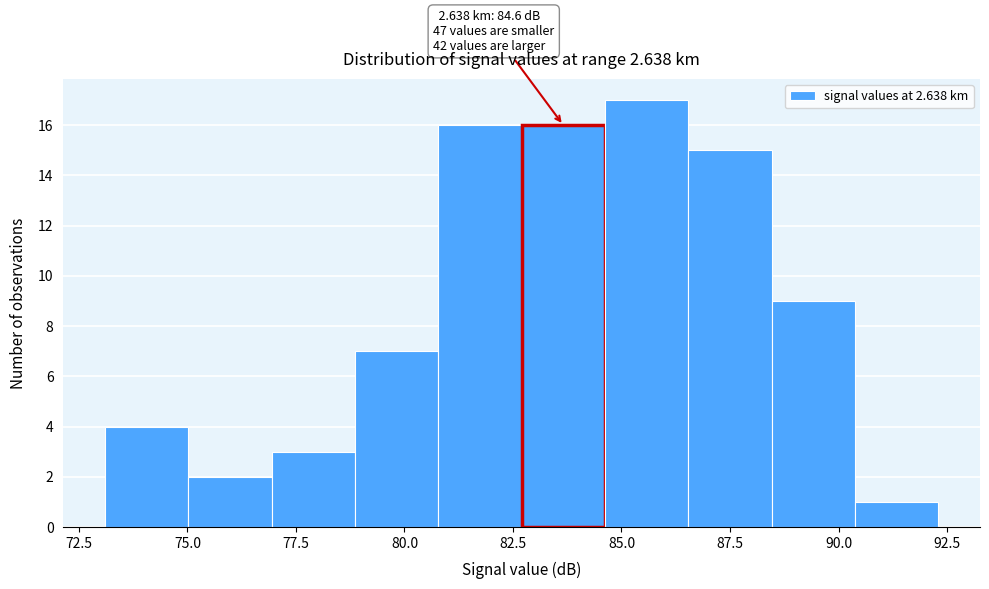

Read against the x-axis, roughly where is the centre of the tallest bar?

85.5